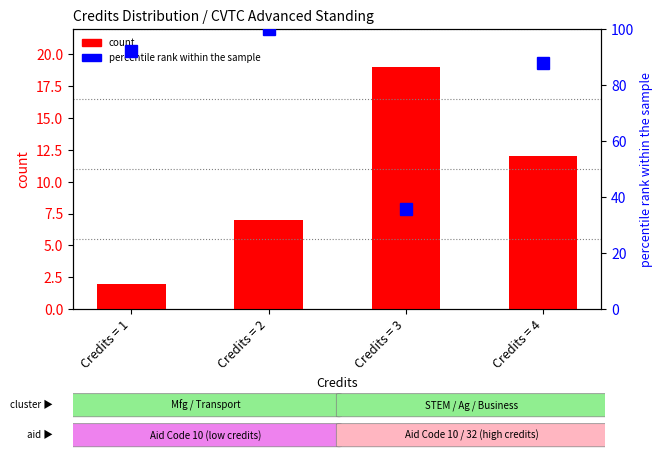

Are the bars horizontal?

No